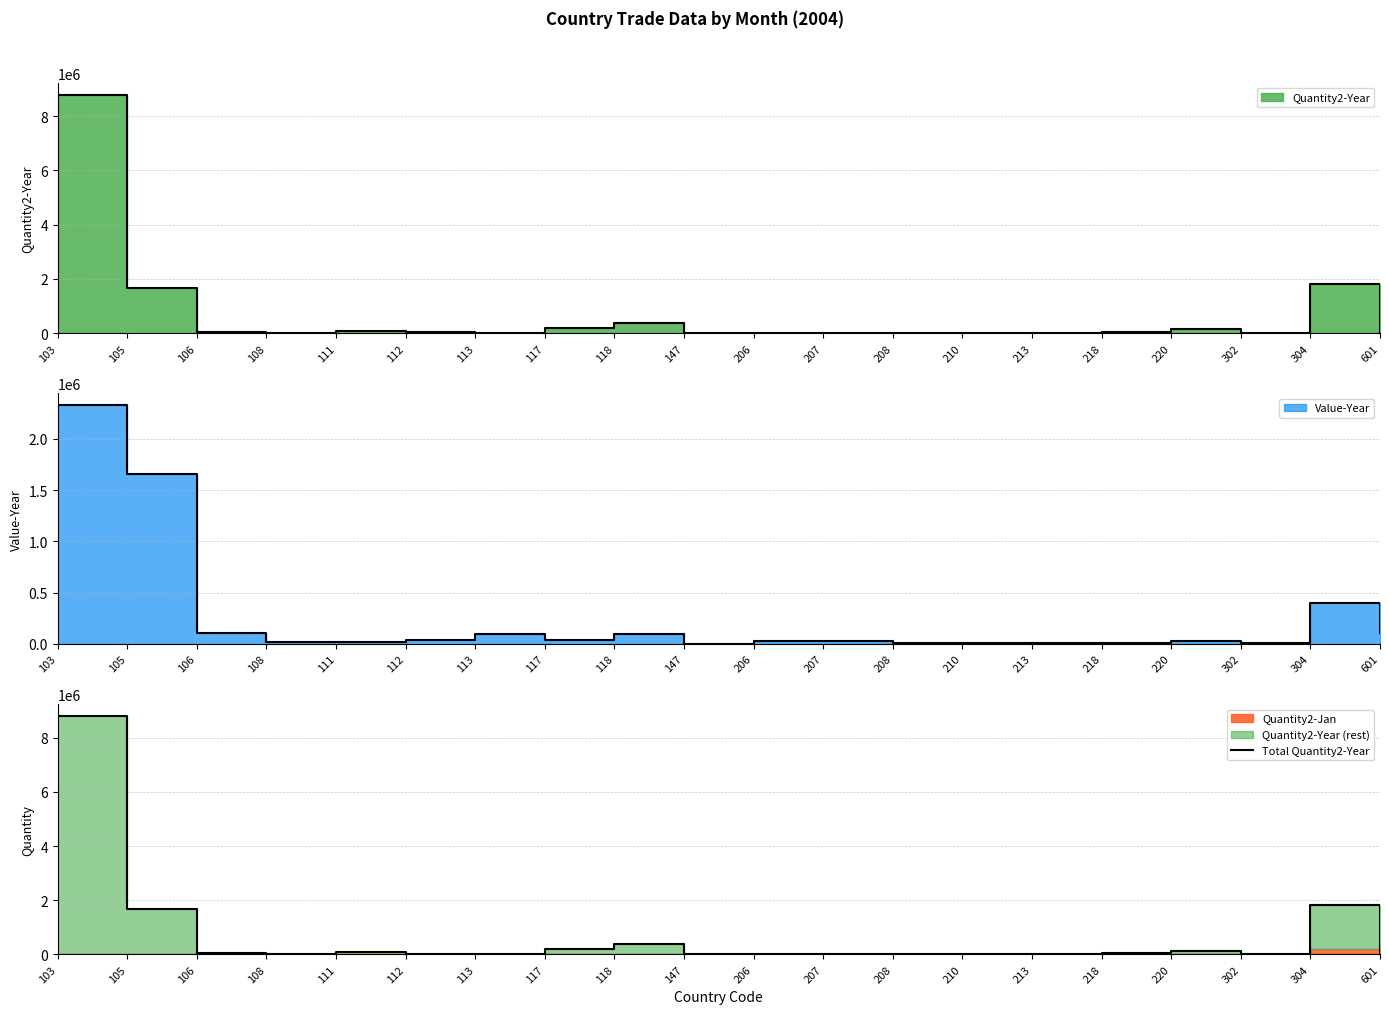

How many points are higher than both their immediate neighbors (excluding endpoints)?

6